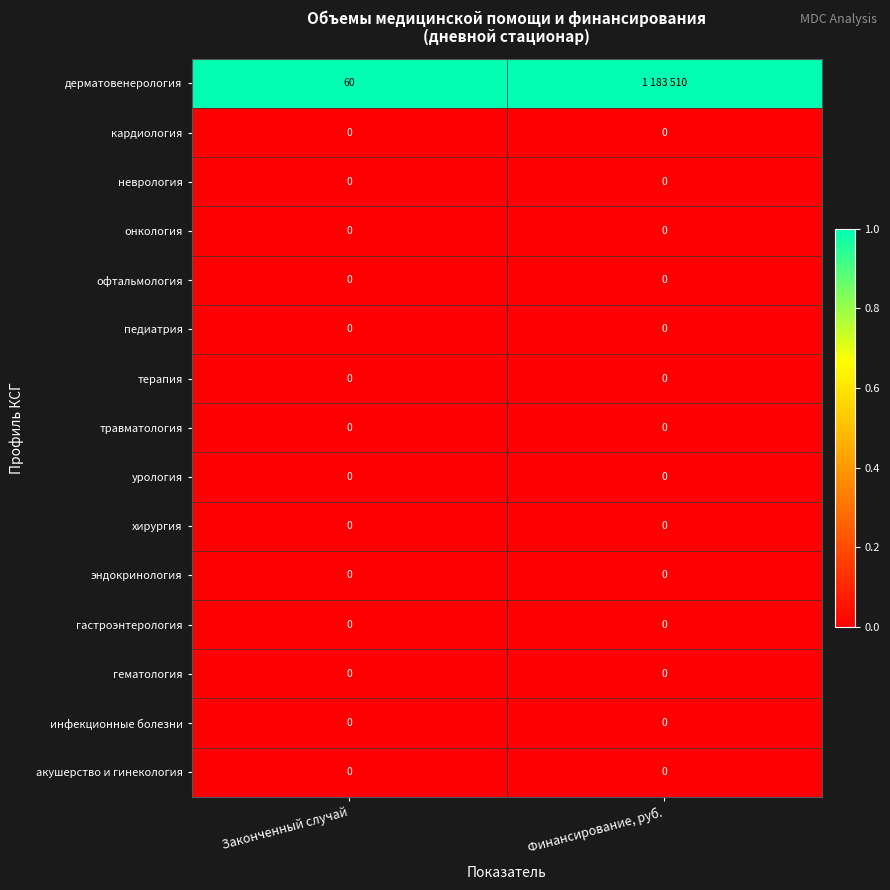

True or false: хирургия has a value of 0 at Законченный случай.

True